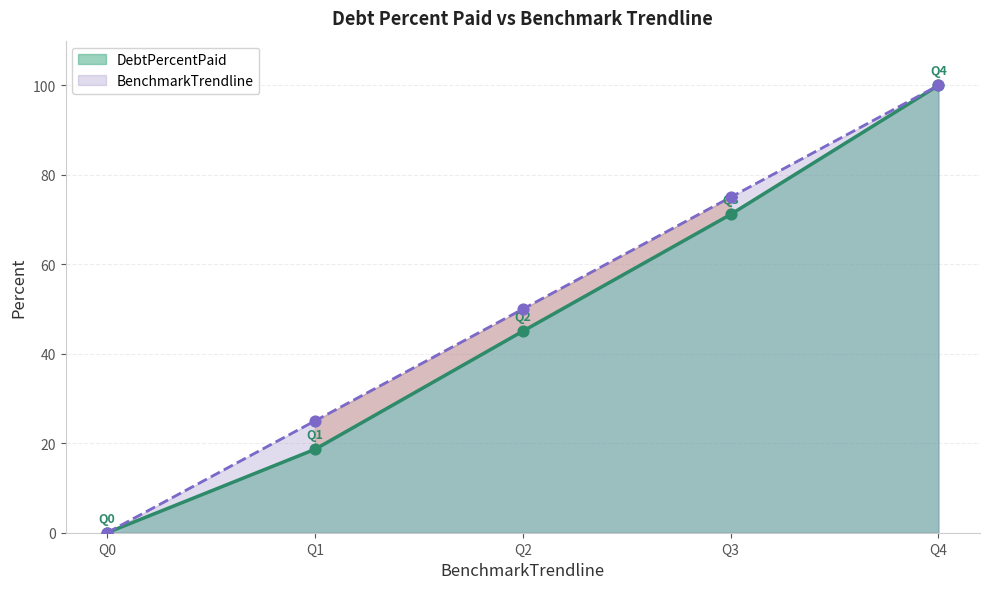

At how many categories does at least one series exceed 38?

3